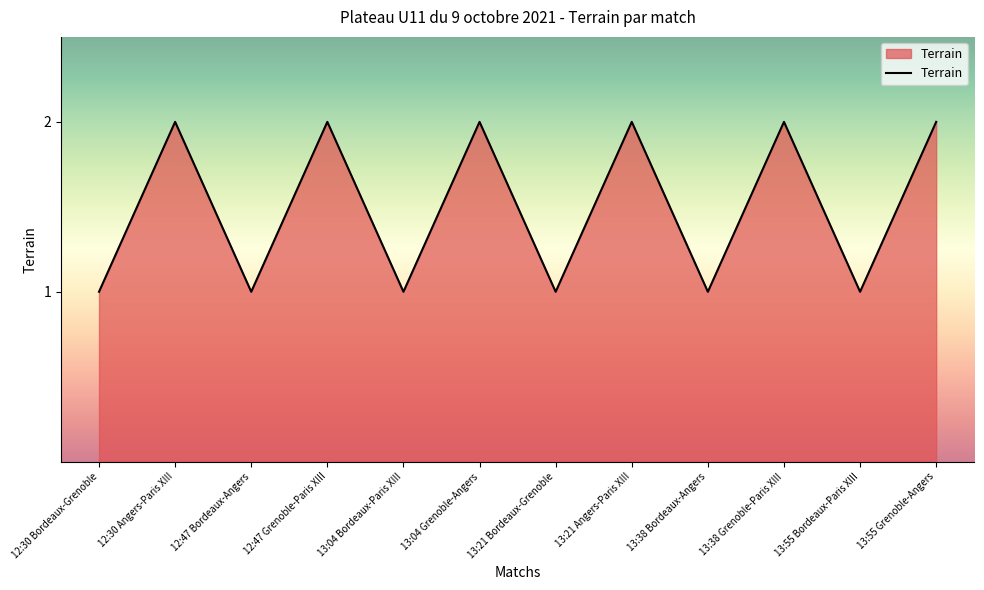

What position from the left is 13:21 Bordeaux-Grenoble?

7